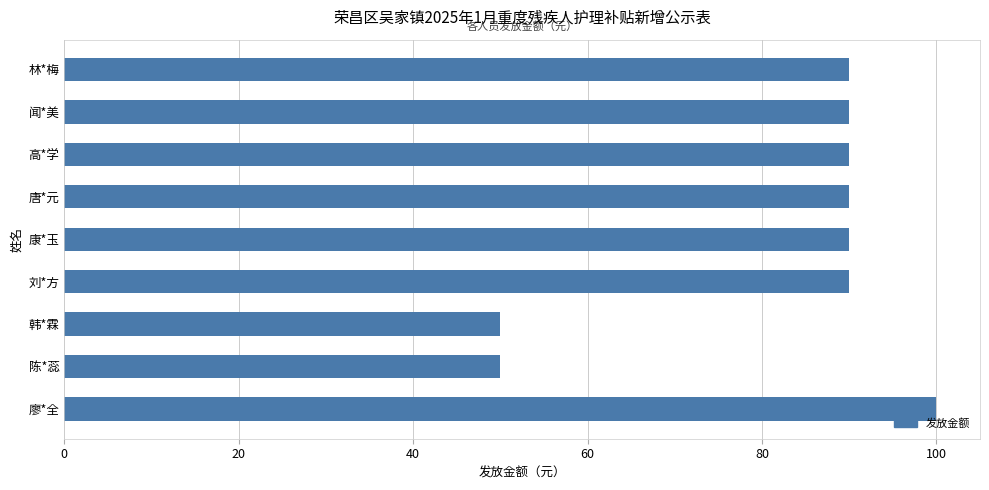

Reading top to bottom, extract all data points from this chart.

90	90	90	90	90	90	50	50	100